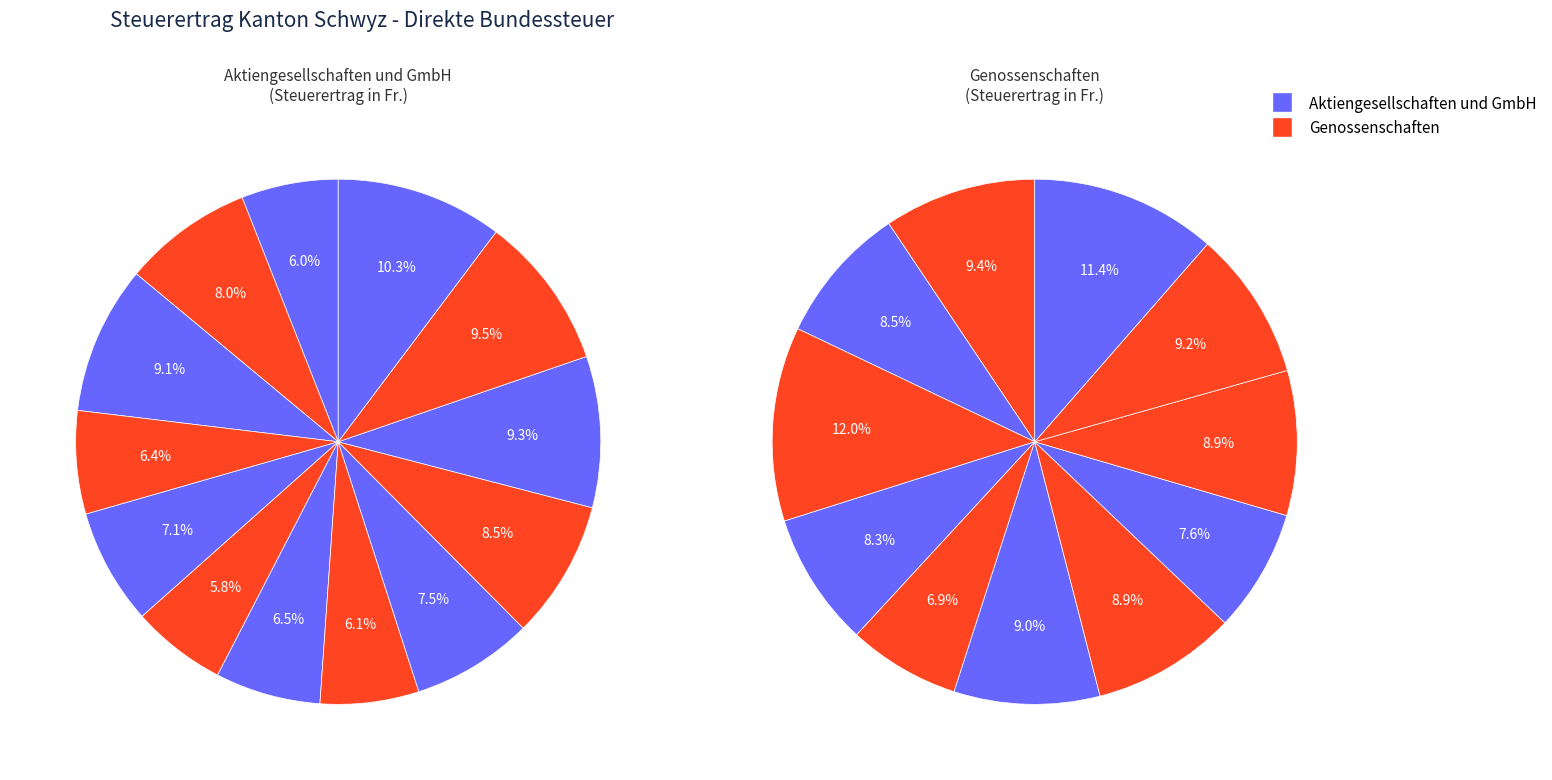

To the nearest percent, what is the difference between the 2014 and 2012 slice percentages?

2%